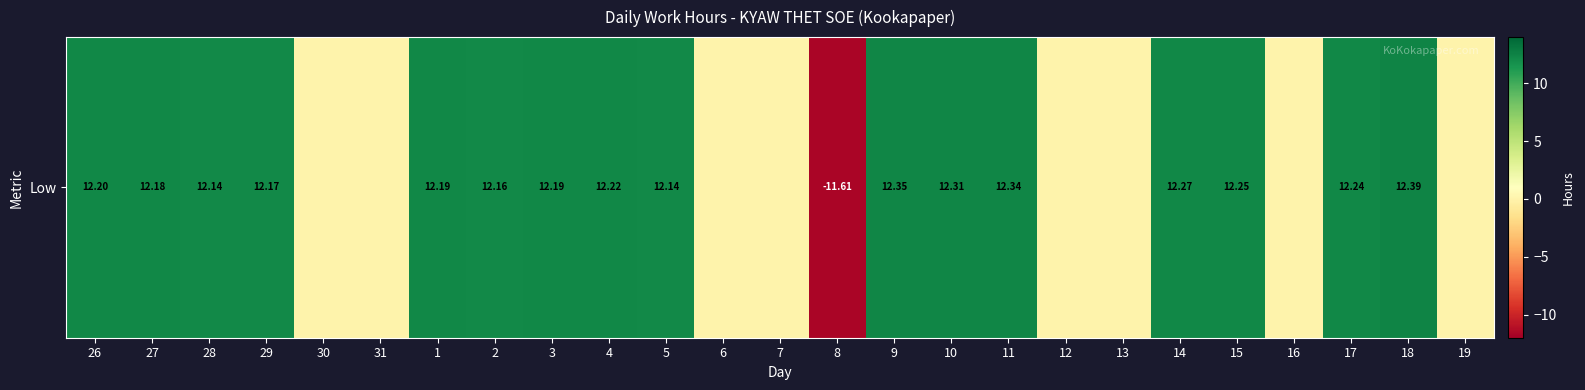

How many values are below zero?

1